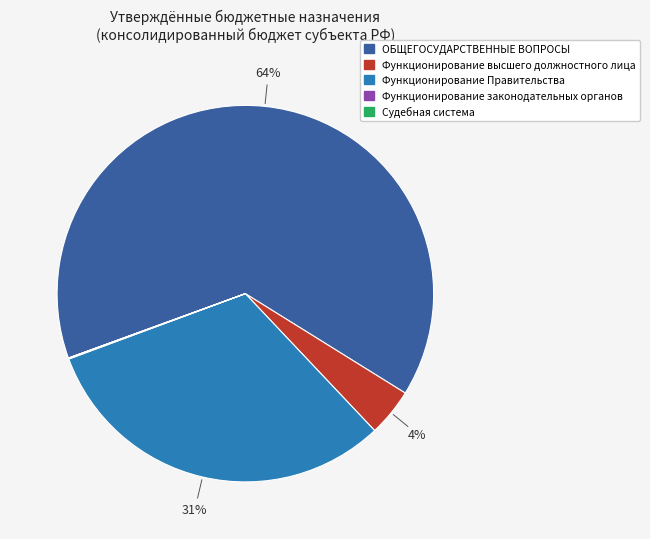

Does Функционирование Правительства account for over 50% of the chart?

No